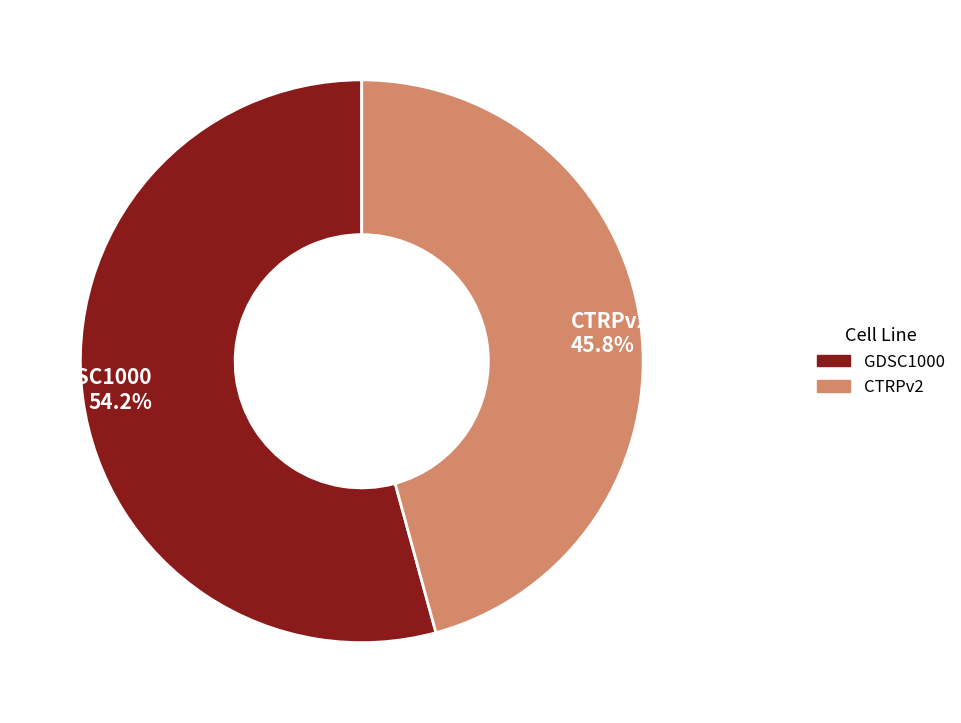

How many segments does this pie chart have?

2